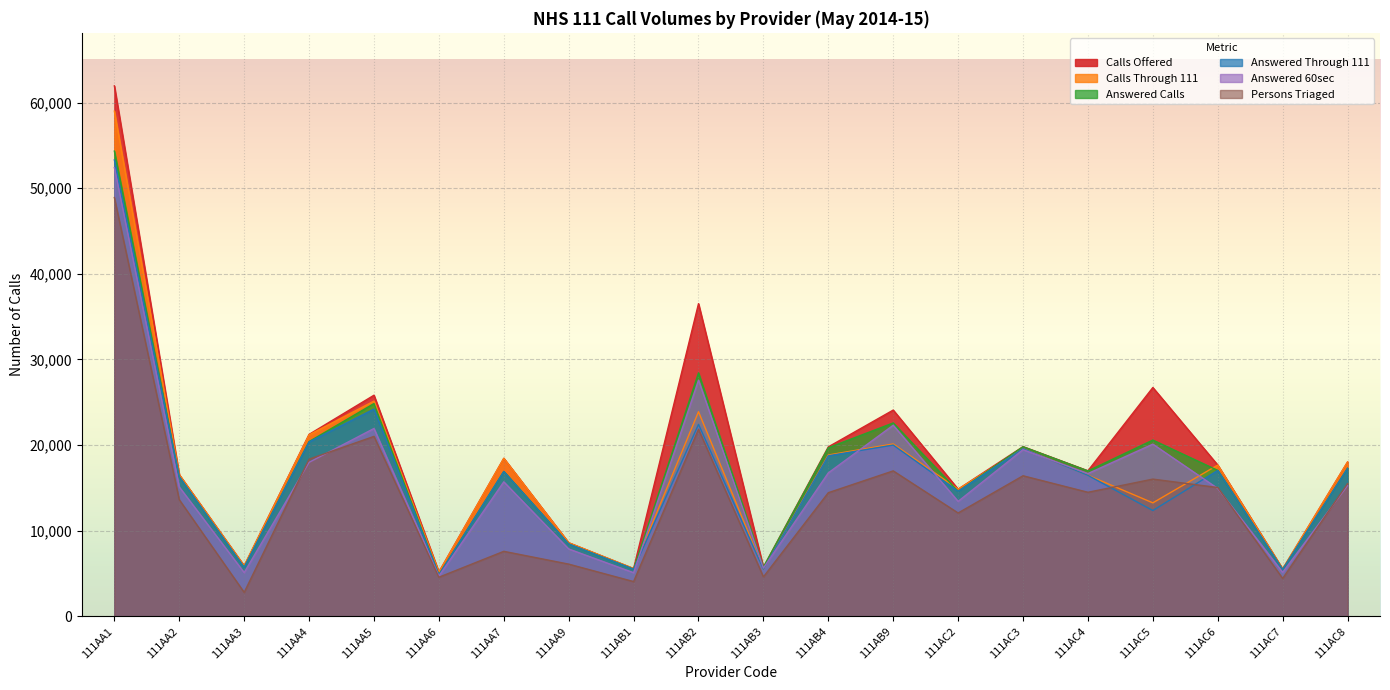

What is the value of the Calls Through 111 point at the 13th from the left?

20134